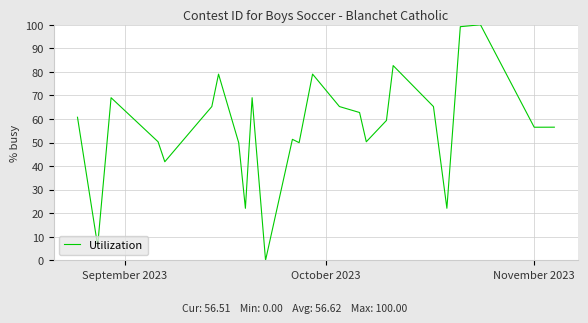

What is the difference between the maximum and minimum values?

100.0